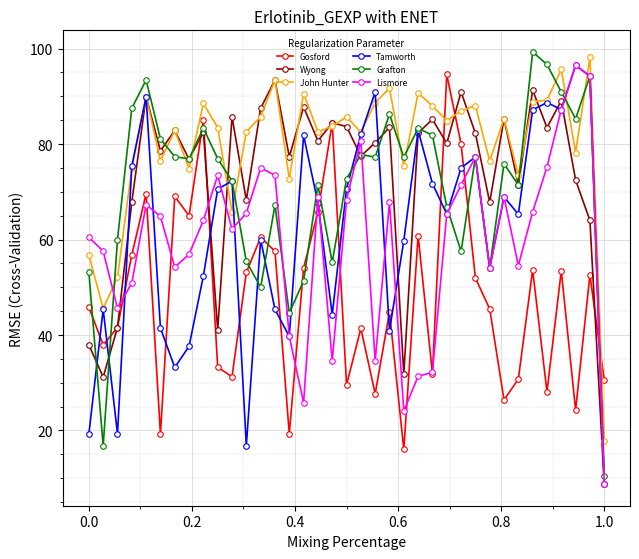

After their last crossing, which series has the higher values: Gosford or Wyong?

Gosford